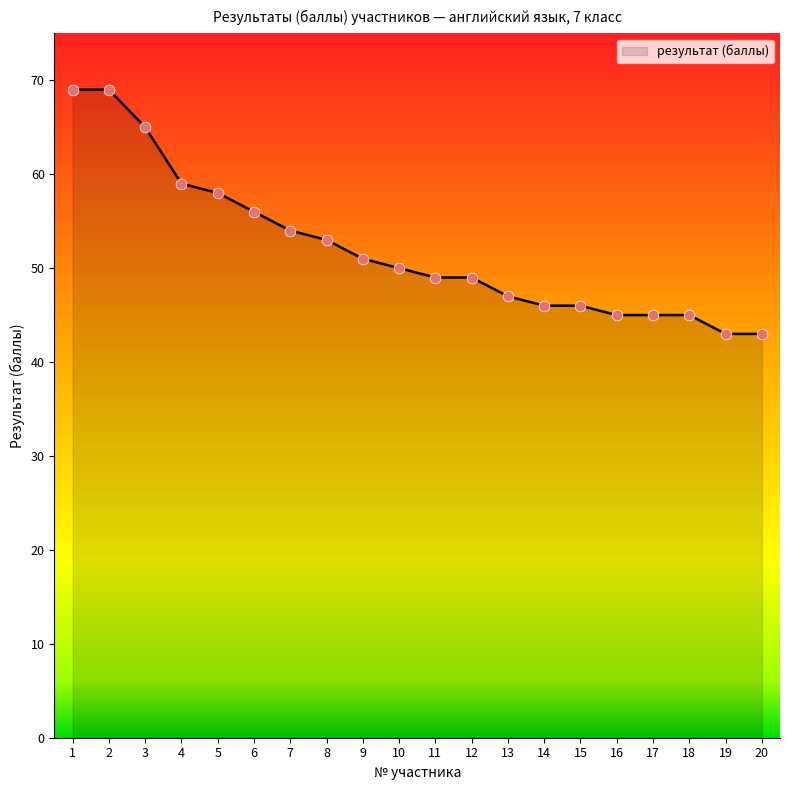

What is the change in value from 8 to 12?

-4